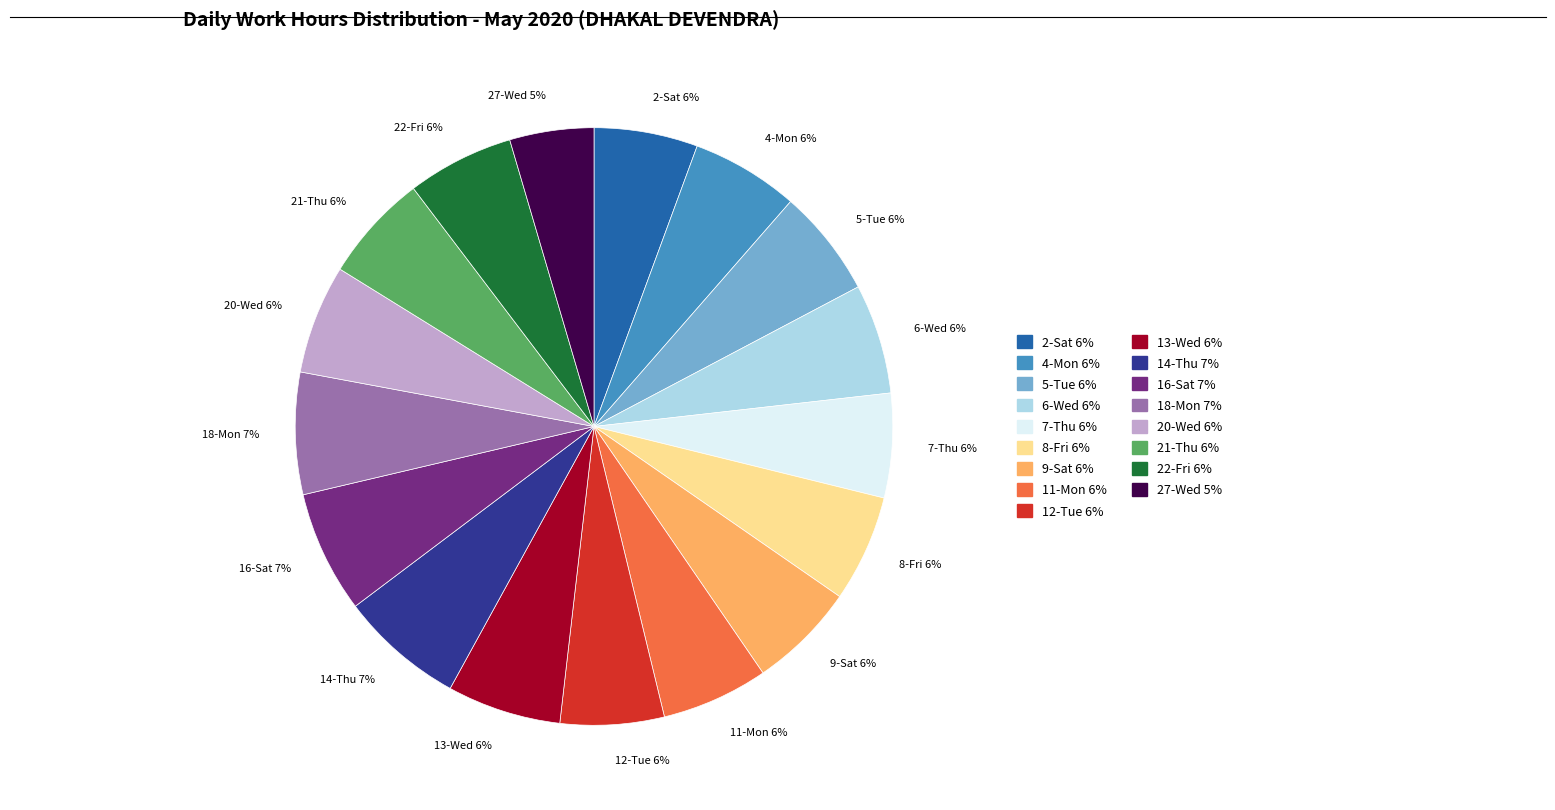

What is the ratio of the value at 21-Thu to the value at 6-Wed?

1.0